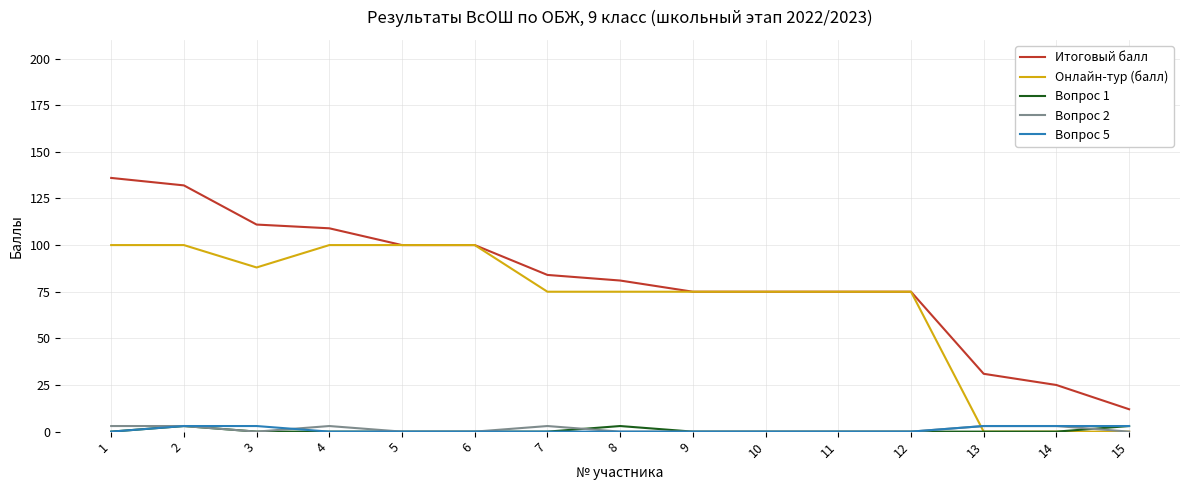

How many categories are shown in the chart?

15